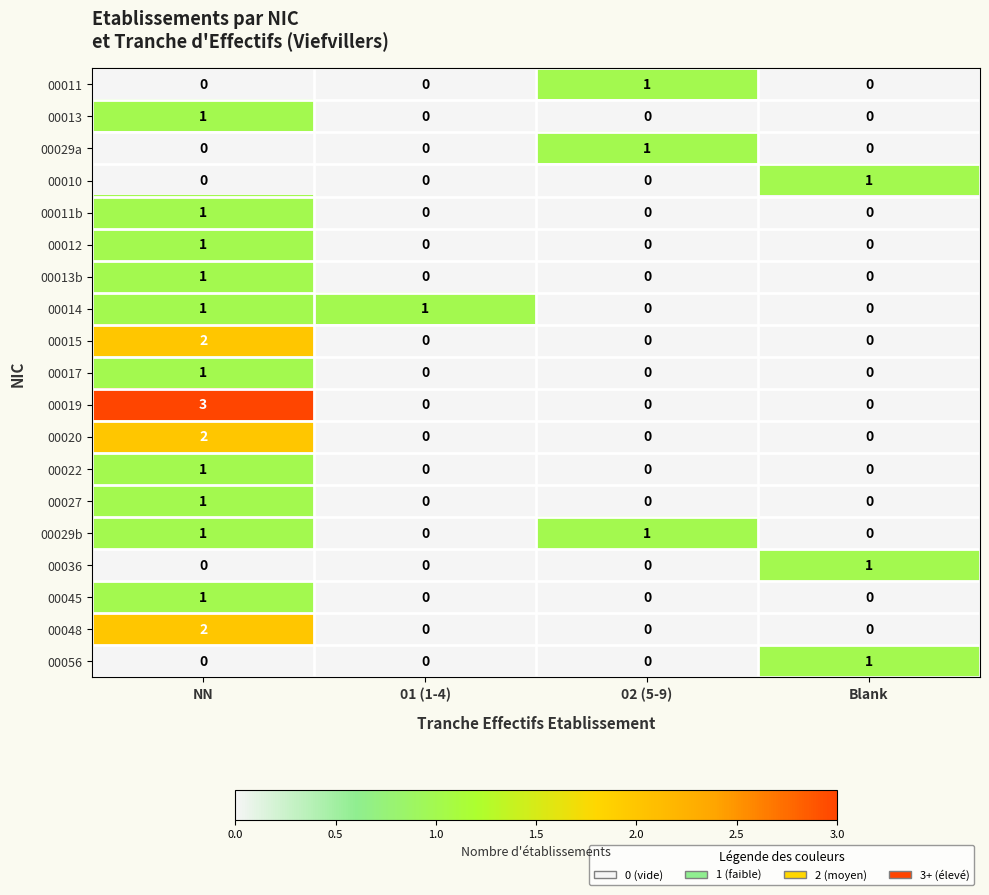

What is the spread (max minus min) of values at 01 (1-4)?

1